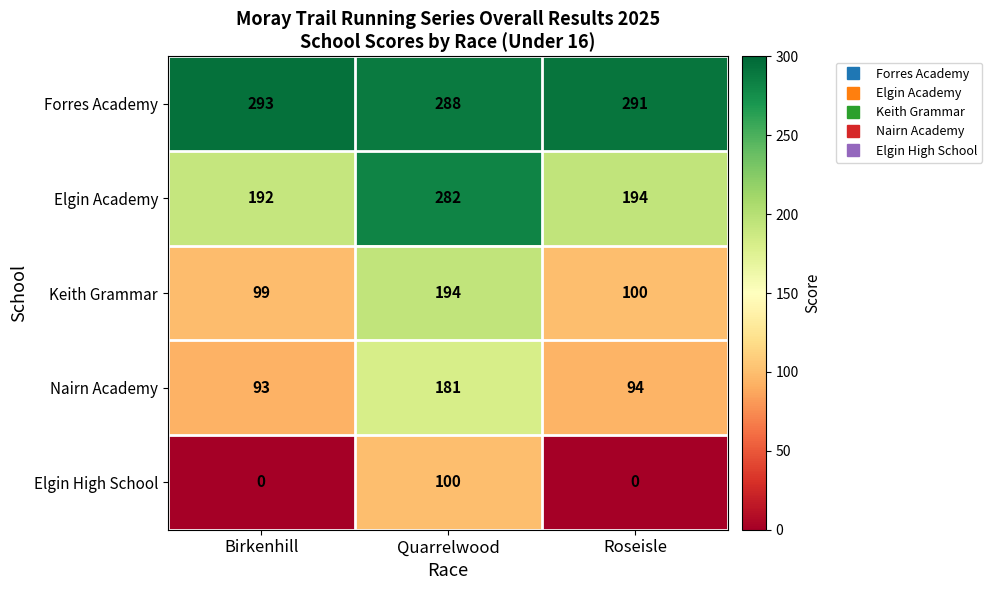

What is the spread (max minus min) of values at Quarrelwood?

188